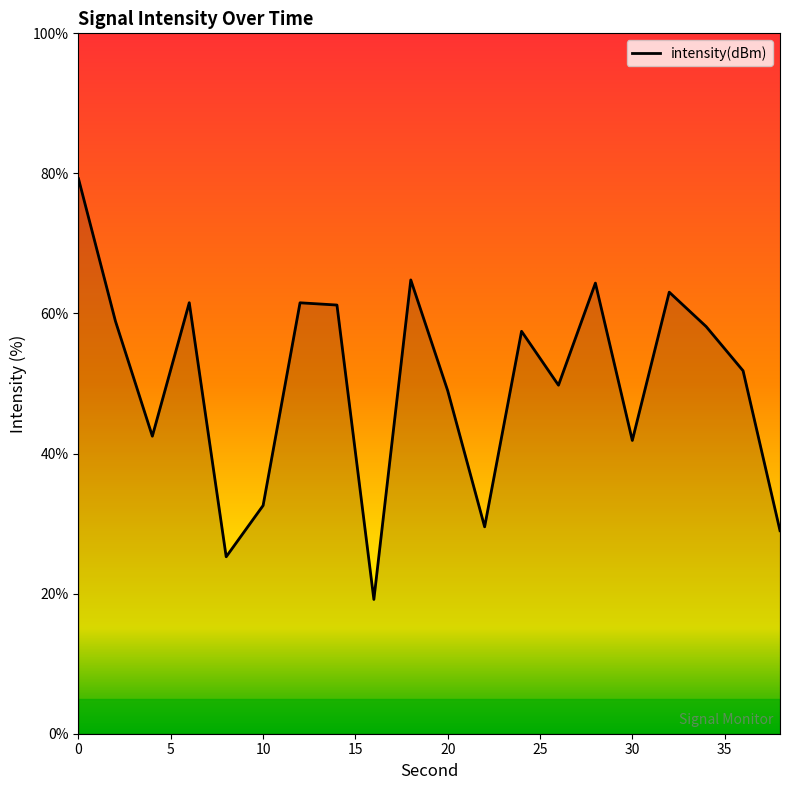

What is the maximum value shown in the chart?

79.2